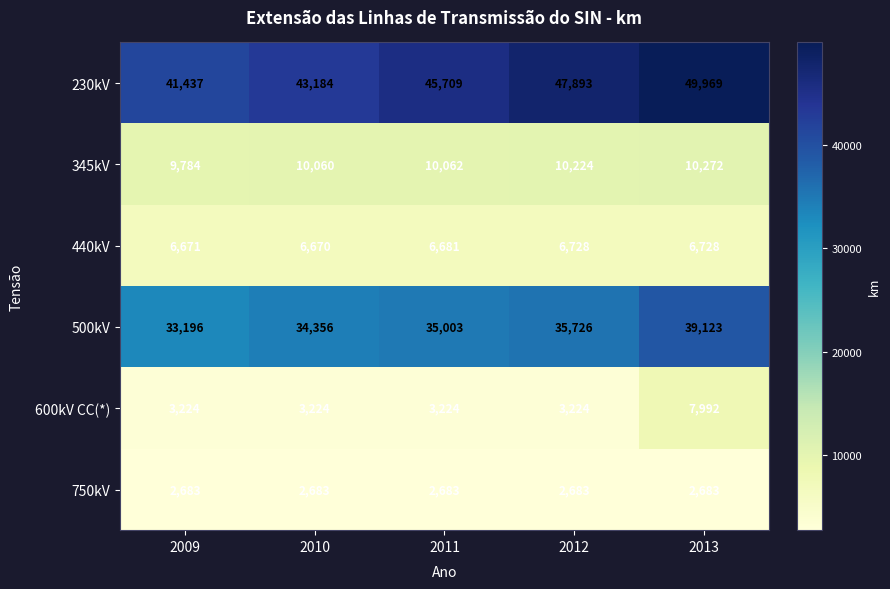

What is the average value of the 500kV series?

35481